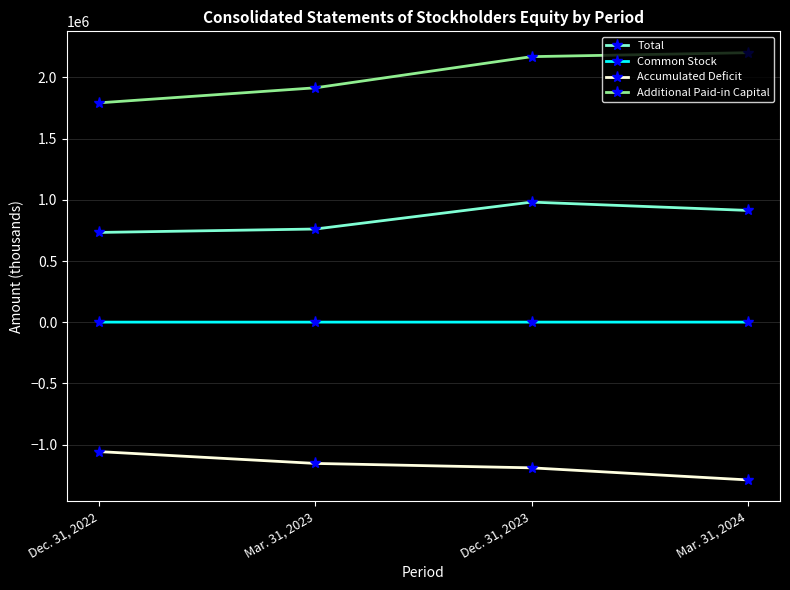

What is the value of the Total point at the 4th from the left?

913490